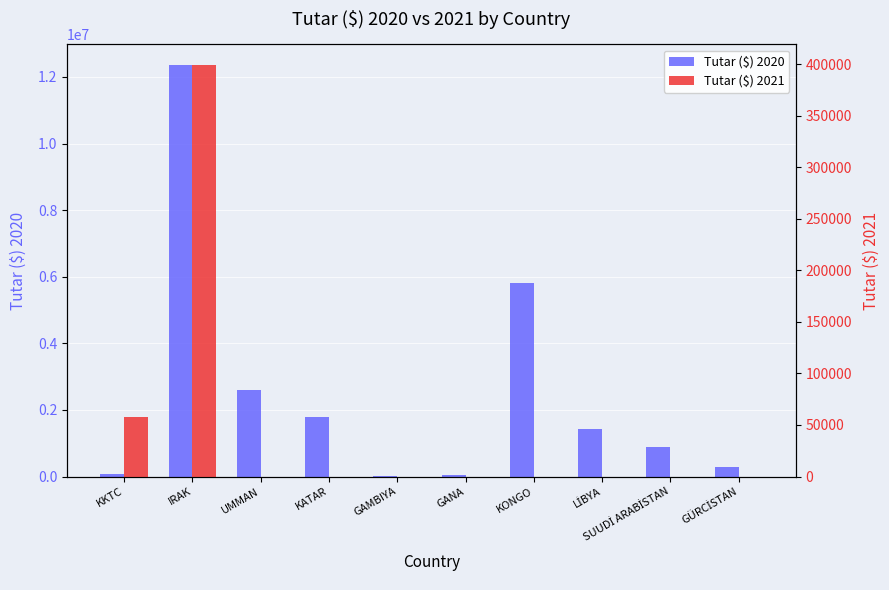

What is the total value across all series at SUUDİ ARABİSTAN?

882693.4